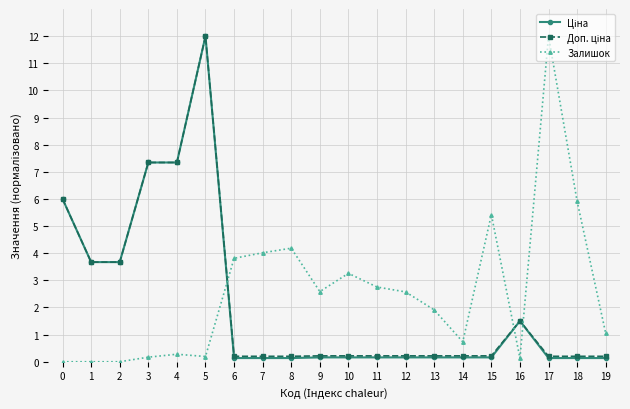

At which category is the sum across all series the highest?

5